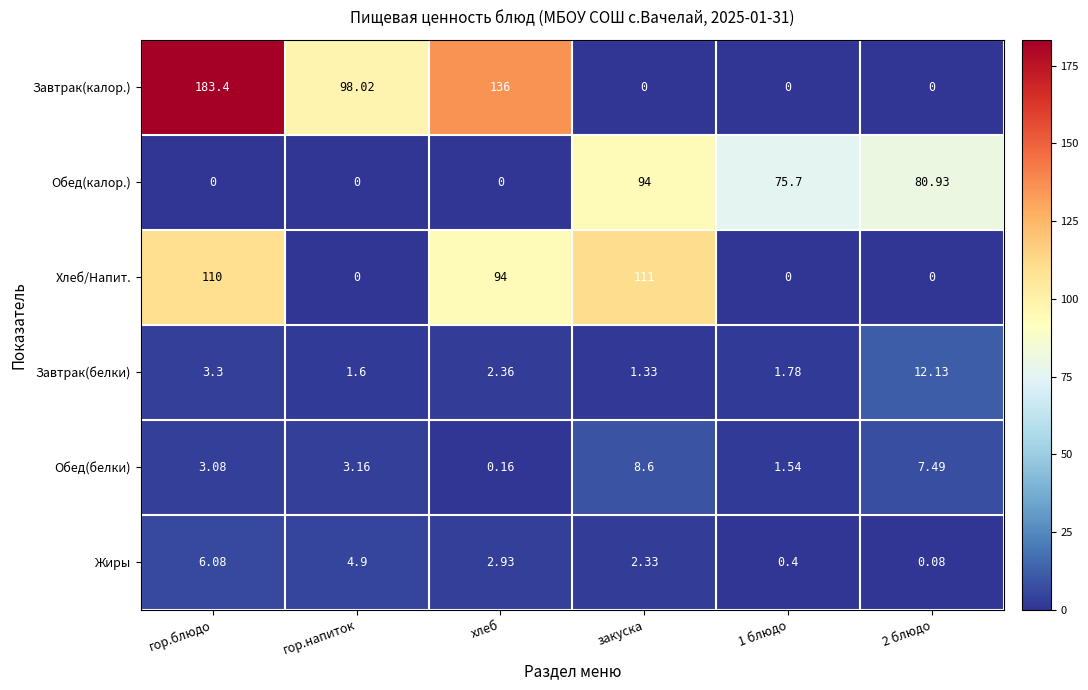

Which category has the highest value in the Обед(белки) series?

закуска